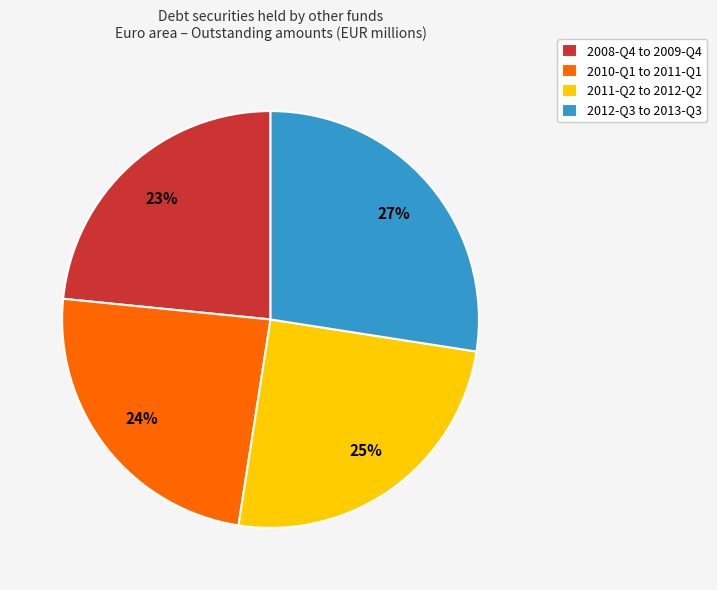

Which category has the biggest portion of the pie?

2012-Q3 to 2013-Q3